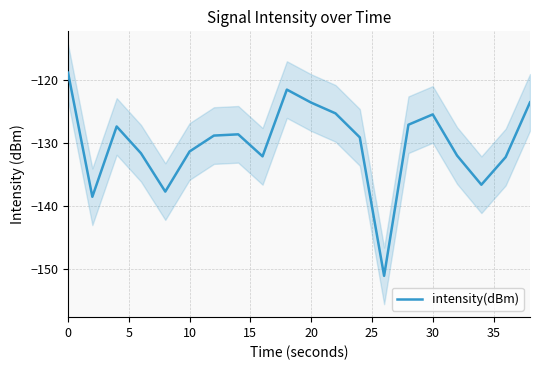

What is the highest value of the intensity(dBm) series?

-118.8